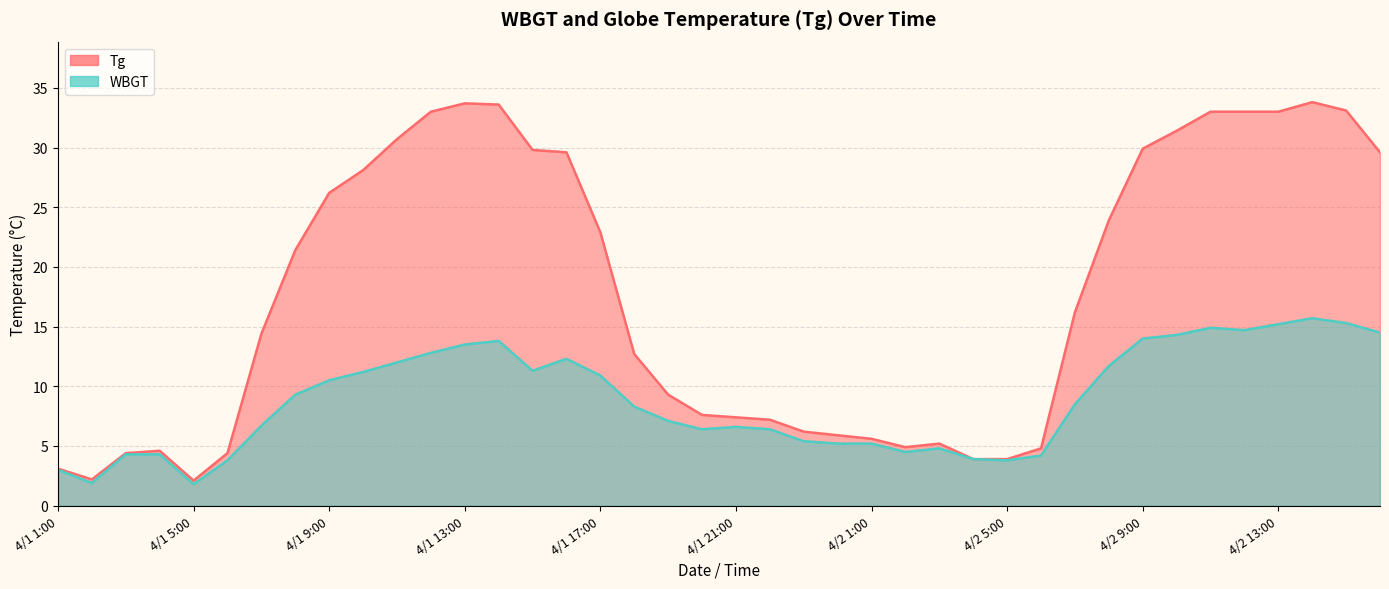

What is the smallest value displayed?

1.8